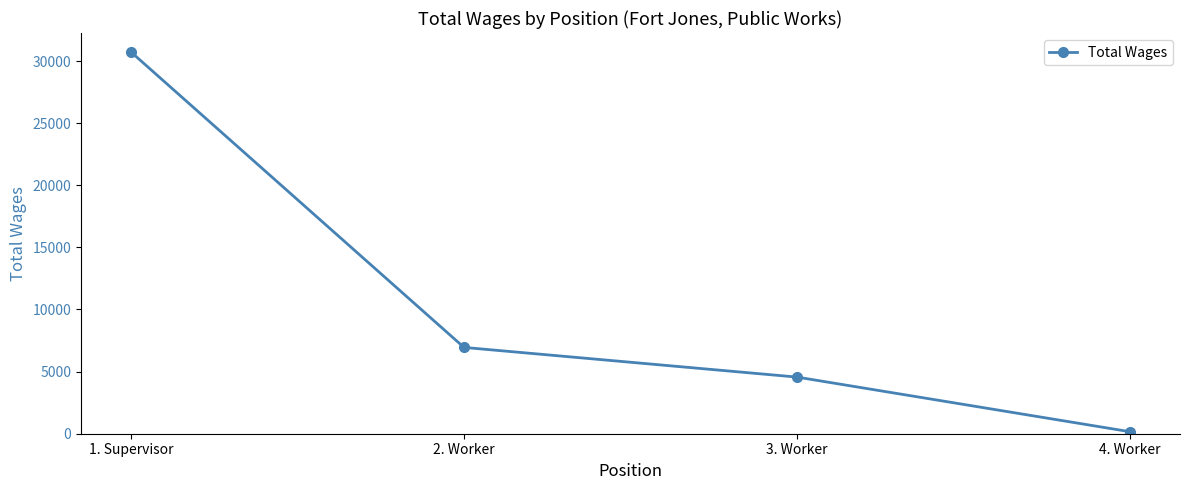

List the labels in order of value, smallest first.

4. Worker, 3. Worker, 2. Worker, 1. Supervisor